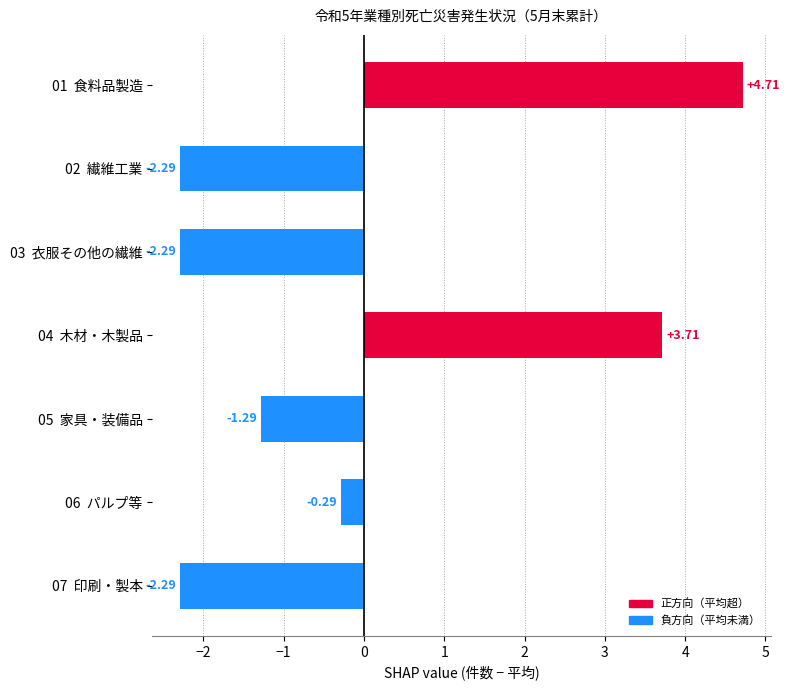

What is the sum of the values at 02  繊維工業 and 04  木材・木製品?

1.4